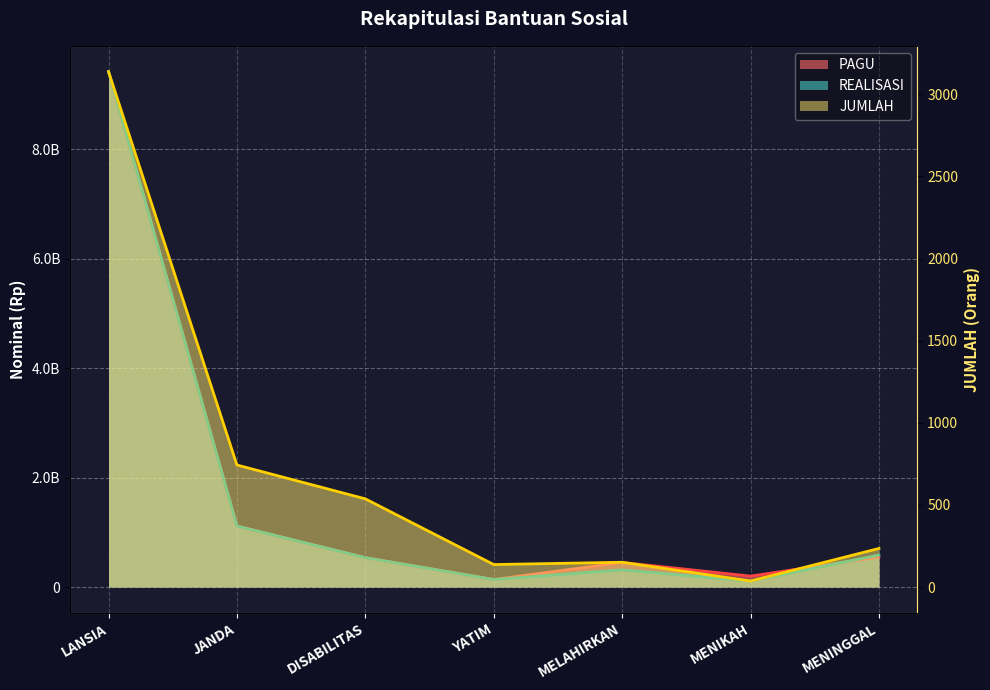

List the series in order of their peak value, highest first.

PAGU, REALISASI, JUMLAH